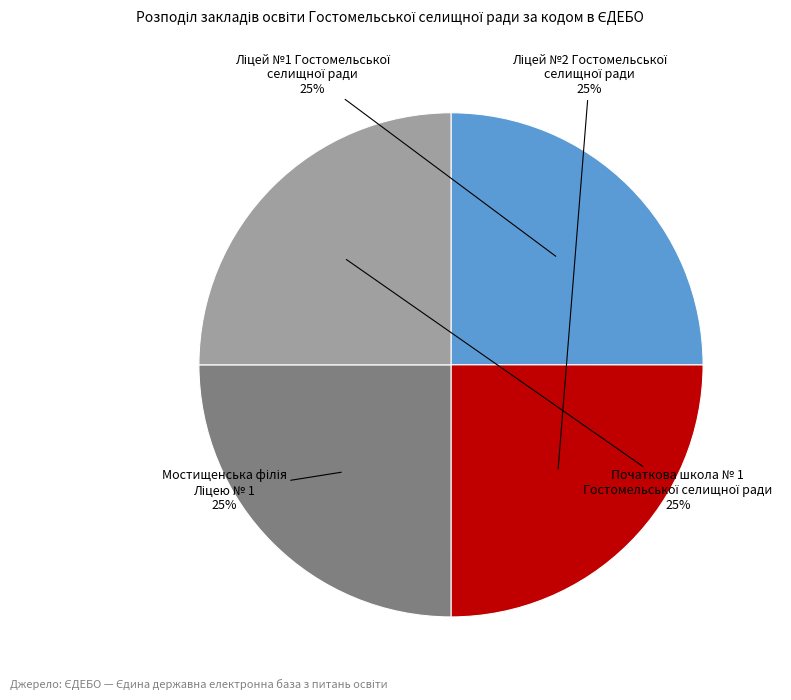

How many segments does this pie chart have?

4